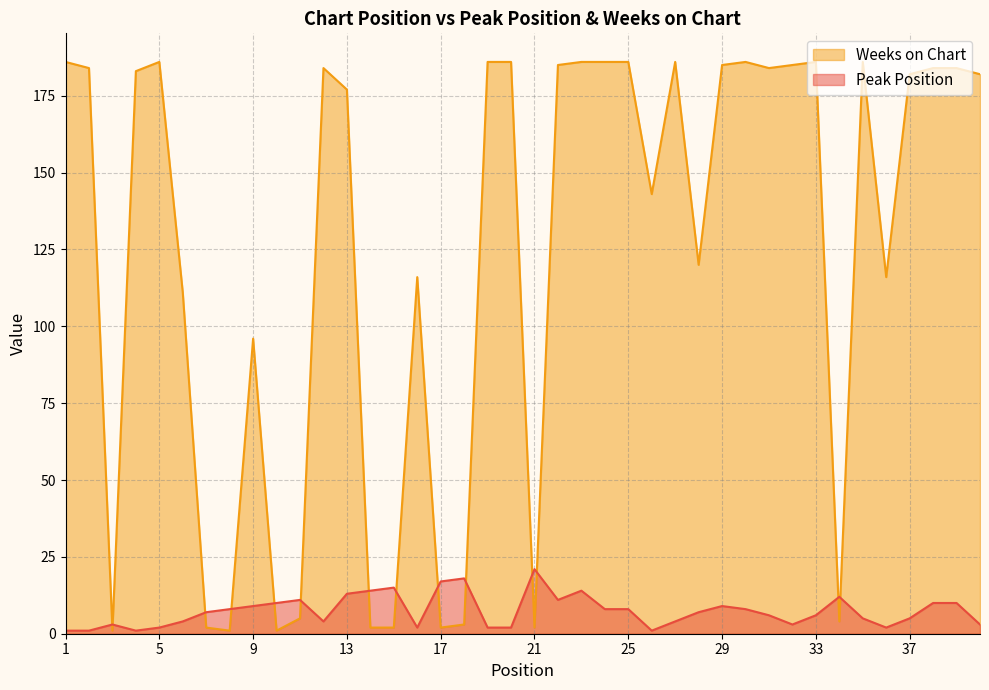

After their last crossing, which series has the higher values: Peak Position or Weeks on Chart?

Weeks on Chart